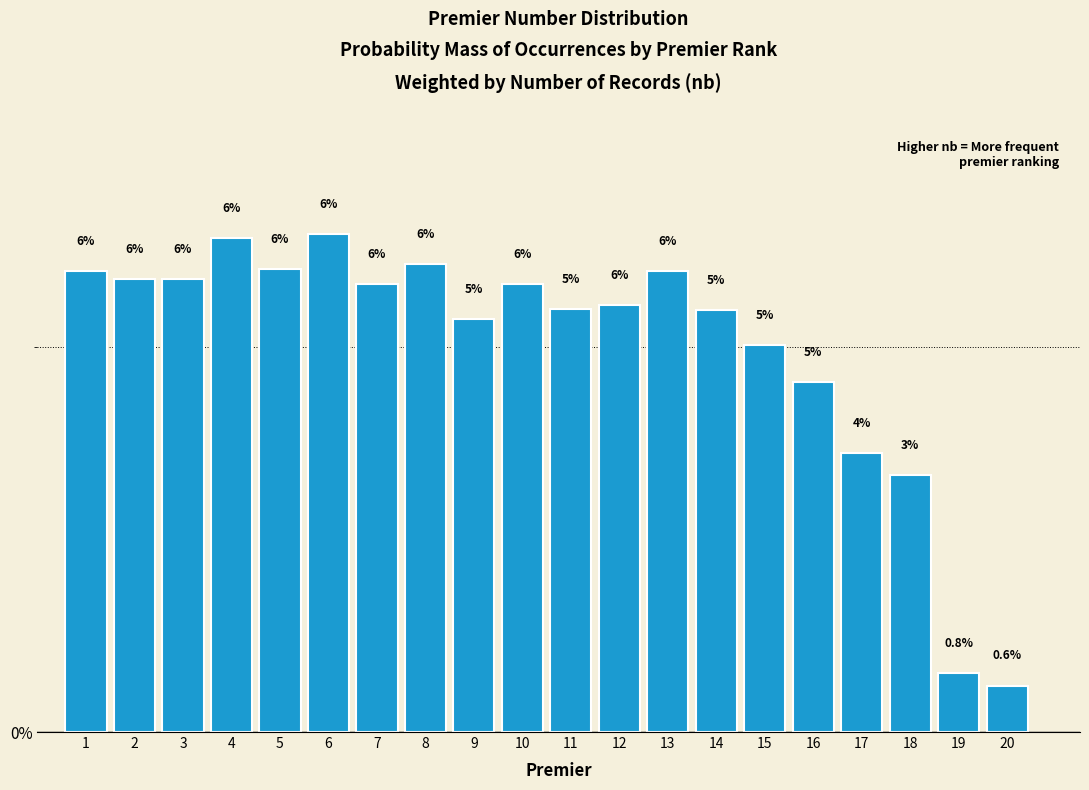

Read the value at 1.

6.0